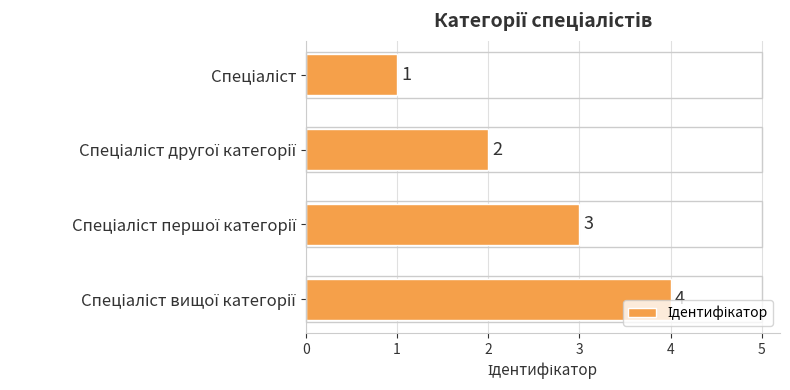

How many categories are shown in the chart?

4